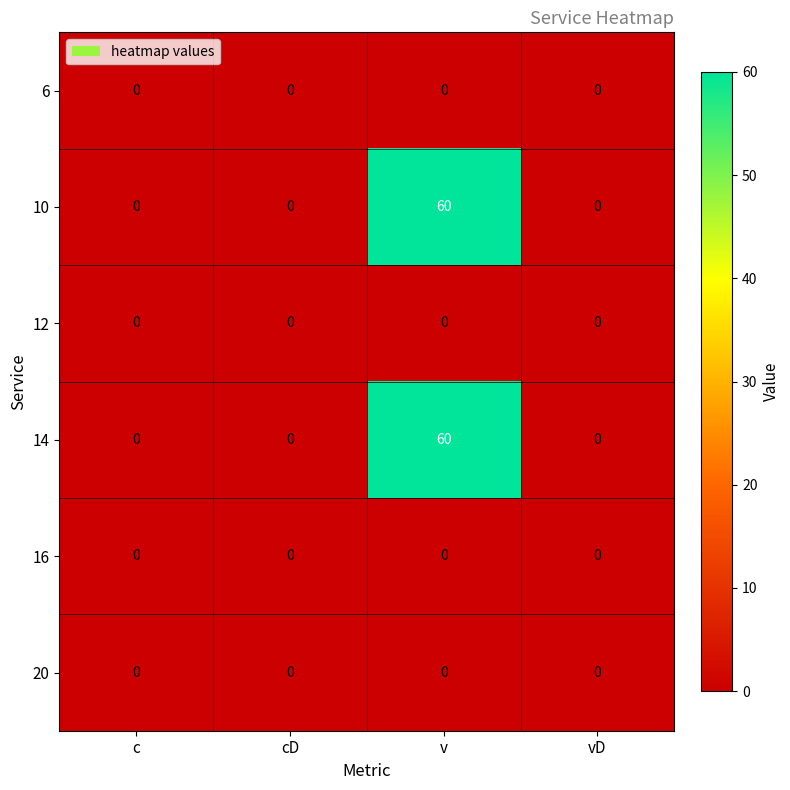

Is it true that 14 equals 0 at c?

True